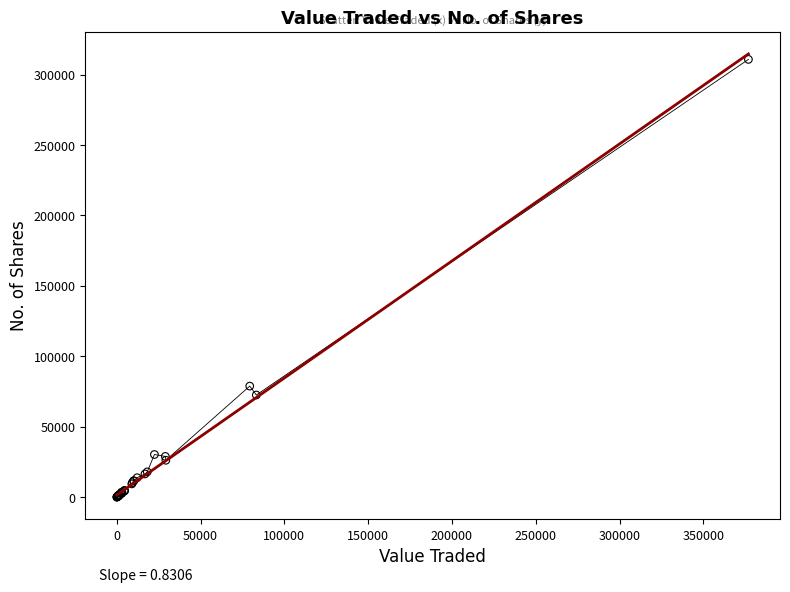

What Y value in the scatter plot is closest to 155397?

78833